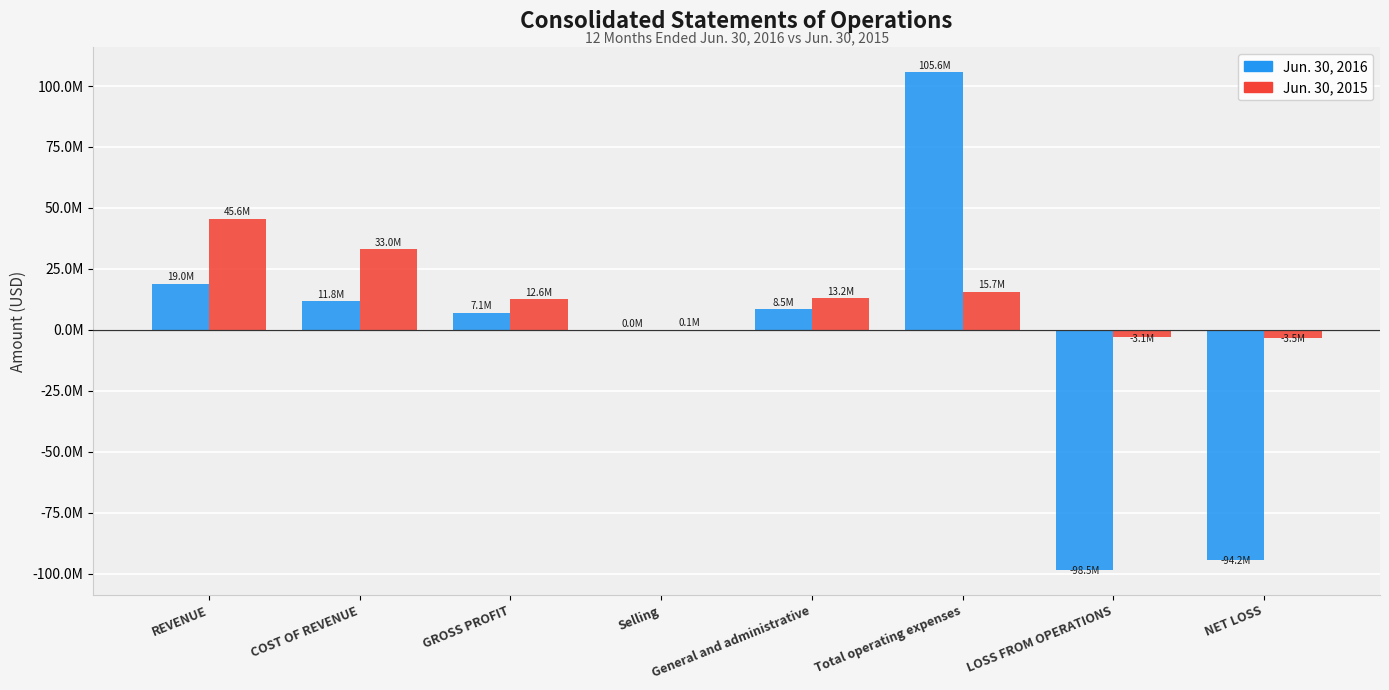

What are all the series names shown in the legend?

Jun. 30, 2016, Jun. 30, 2015